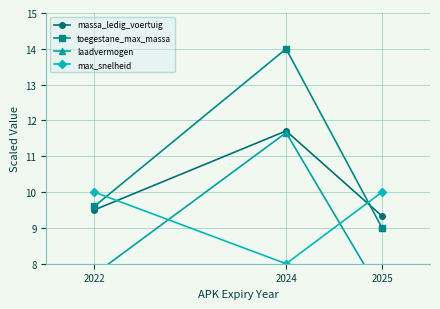

Which series has the largest range (max minus min)?

toegestane_max_massa